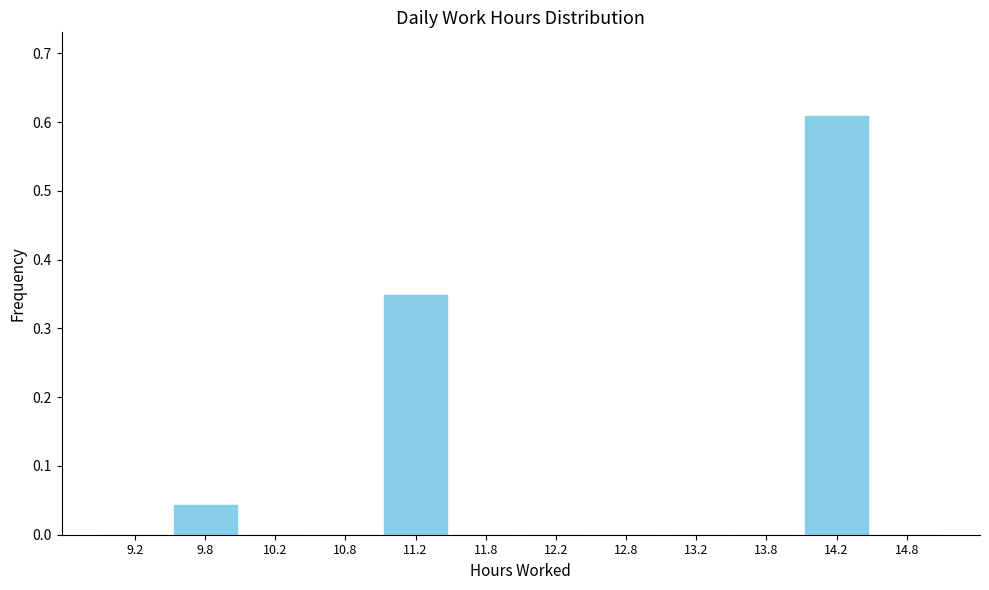

Reading left to right, transcribe this chart: for each bar, give the range it covers on the x-axis and its height. The values are not printed on the chart, so give them approximately, as read against the axis.

9.0 to 9.5: 0
9.5 to 10.0: 0.04
10.0 to 10.5: 0
10.5 to 11.0: 0
11.0 to 11.5: 0.35
11.5 to 12.0: 0
12.0 to 12.5: 0
12.5 to 13.0: 0
13.0 to 13.5: 0
13.5 to 14.0: 0
14.0 to 14.5: 0.61
14.5 to 15.0: 0